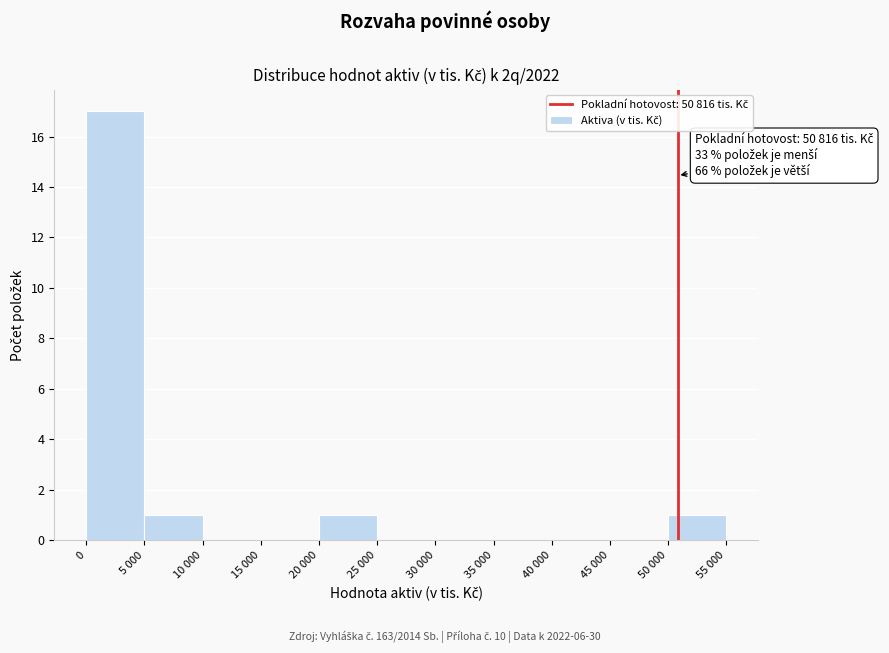

Reading left to right, extract all data points from this chart.

0=17	5 000=1	10 000=0	15 000=0	20 000=1	25 000=0	30 000=0	35 000=0	40 000=0	45 000=0	50 000=1